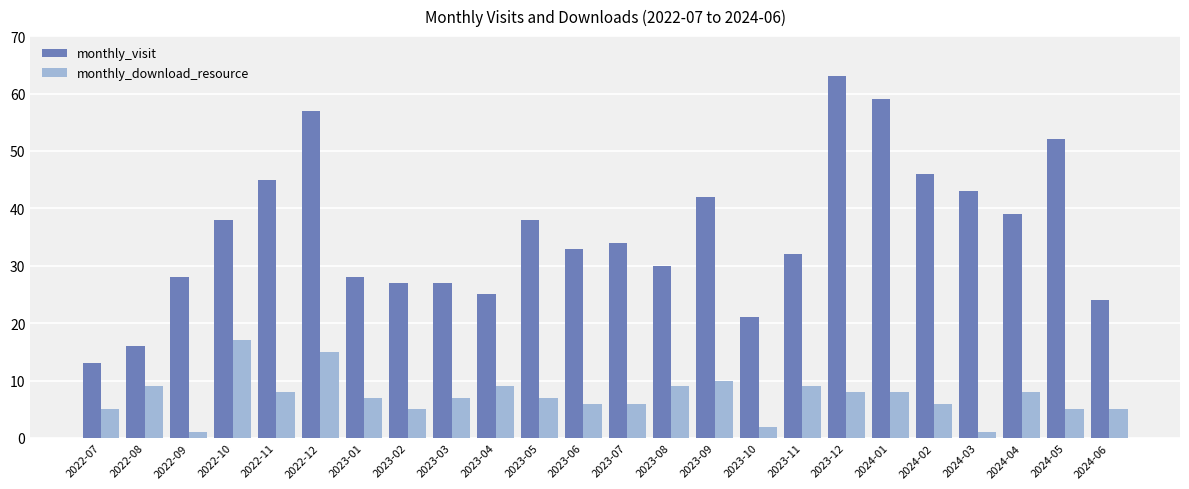

Is the value of monthly_download_resource at 2022-12 greater than the value of monthly_visit at 2024-01?

No